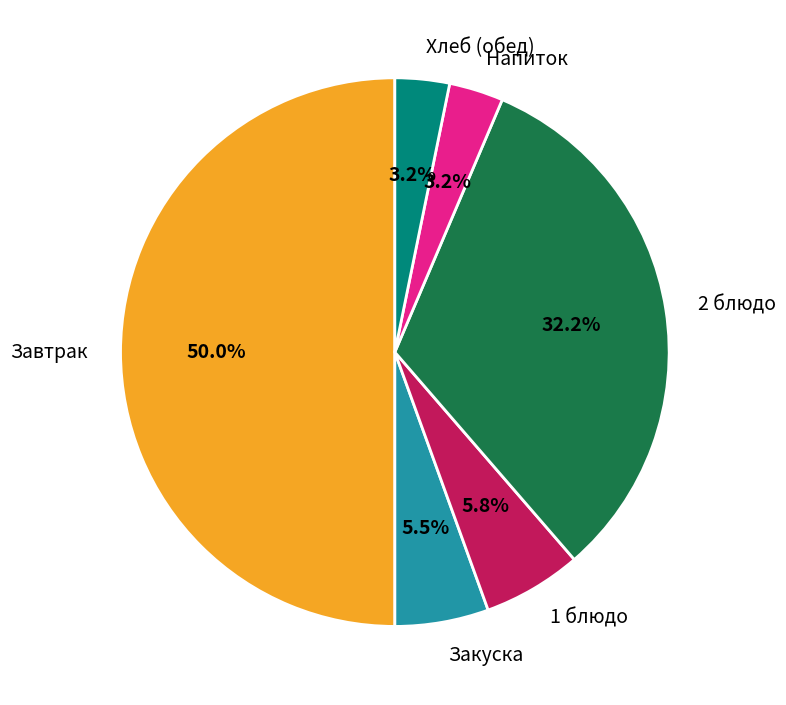

Is the sum of Закуска and 2 блюдо greater than half?

No